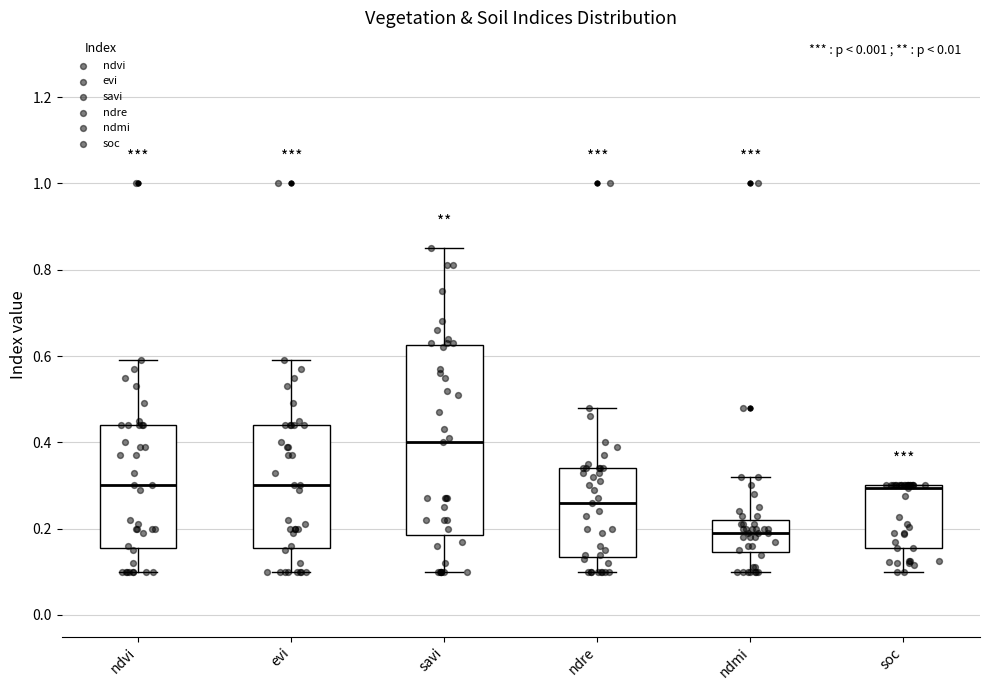

Reading left to right, transcribe this box plot: for each box, give where its median line is, the range the box spans, and where its two whiskers end, as read against the y-axis. The values are not printed on the chart, so give them approximately, as read against the axis.

ndvi: median 0.30, box 0.16 to 0.44, whiskers 0.10 to 0.60
evi: median 0.30, box 0.16 to 0.44, whiskers 0.10 to 0.60
savi: median 0.40, box 0.18 to 0.62, whiskers 0.10 to 0.86
ndre: median 0.26, box 0.14 to 0.34, whiskers 0.10 to 0.48
ndmi: median 0.20, box 0.14 to 0.22, whiskers 0.10 to 0.32
soc: median 0.30 (just below the box's upper edge), box 0.16 to 0.30, whiskers 0.10 to 0.30